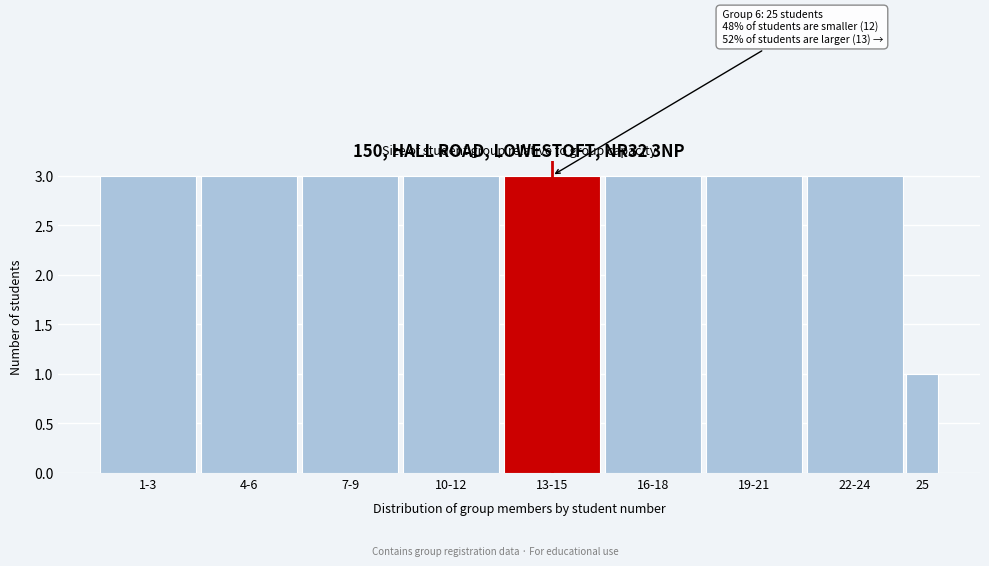

Reading left to right, list all the values displayed in this chart.

3	3	3	3	3	3	3	3	1